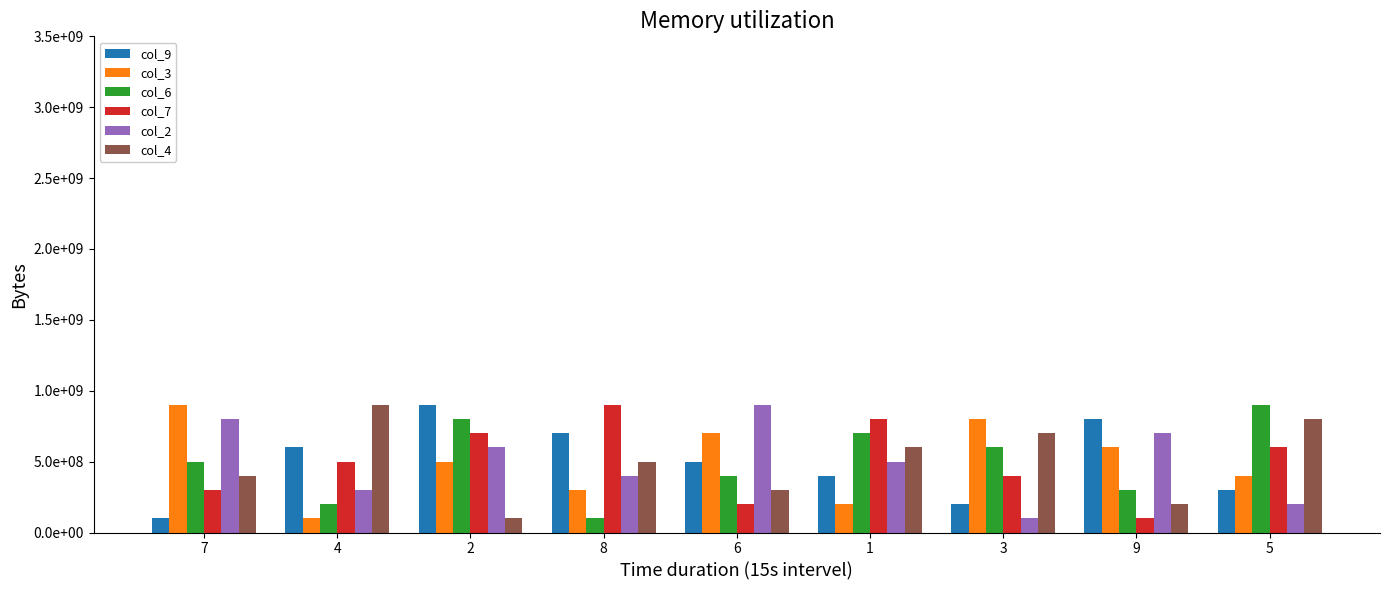

What is the label of the 4th bar from the right?

1